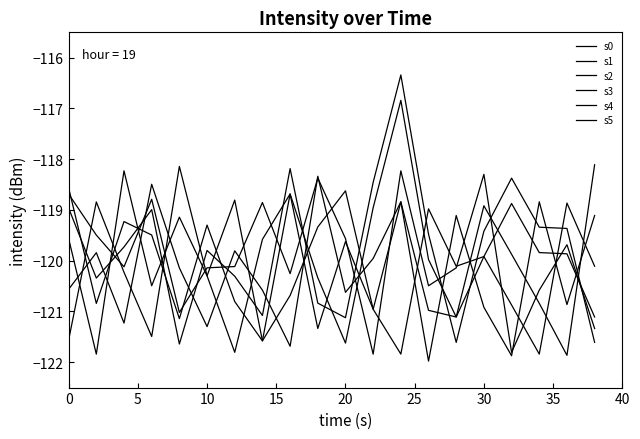

How many lines are shown in the chart?

6